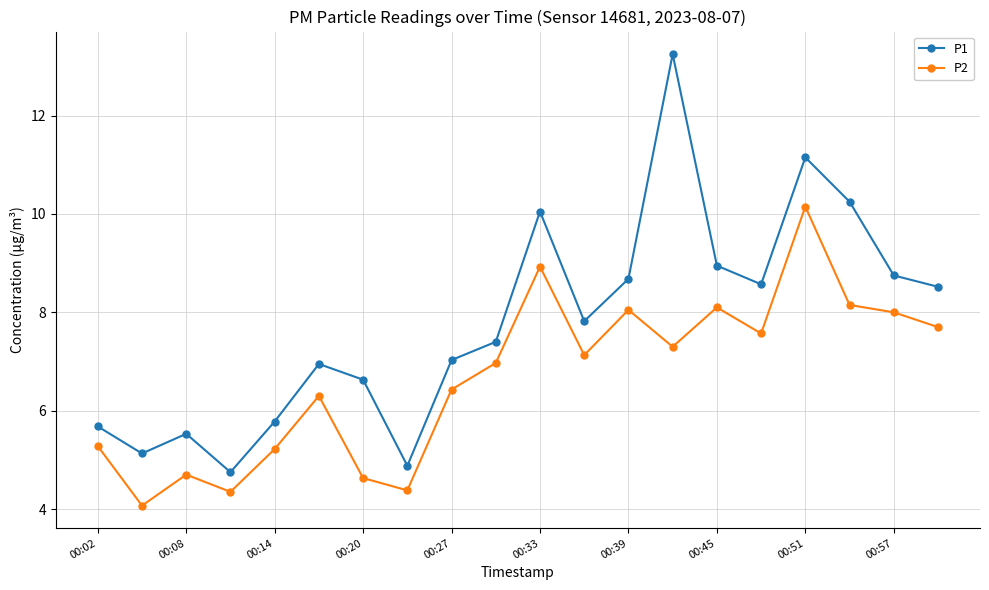

Rank the series by their average value, from lowest to highest.

P2, P1